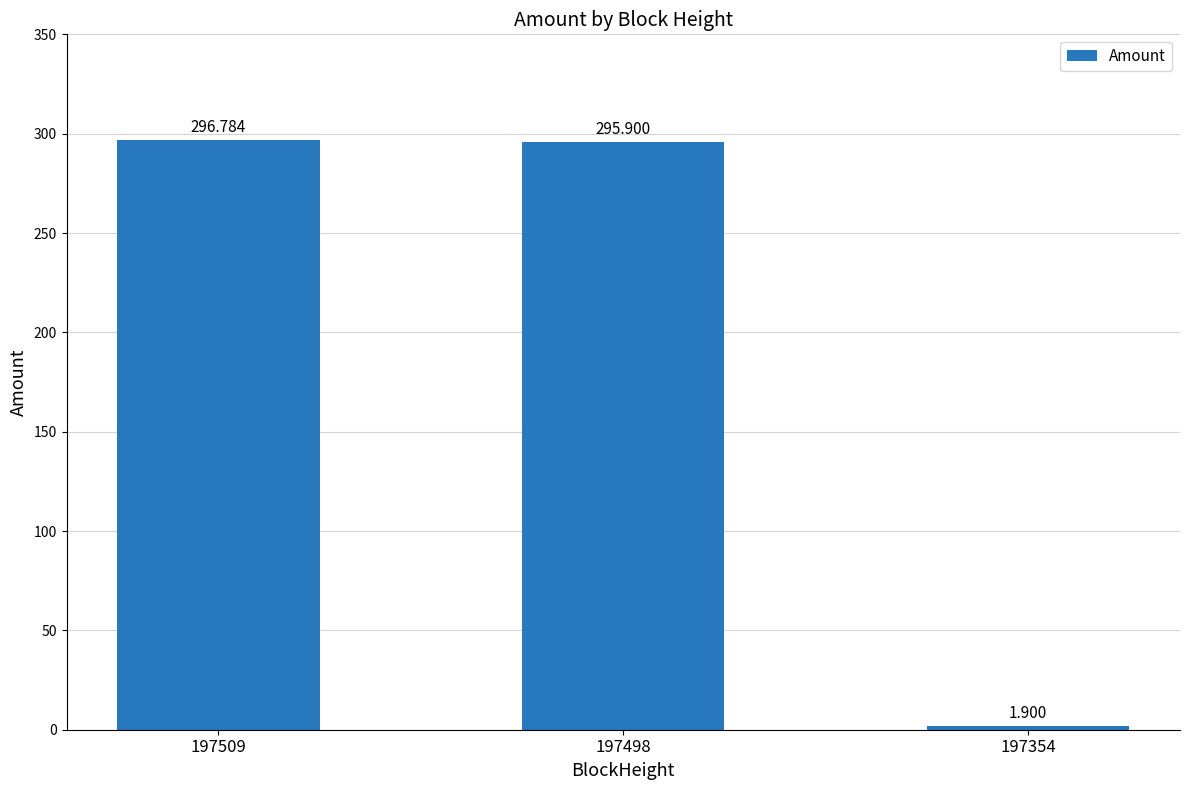

What is the change in value from 197509 to 197354?

-294.9